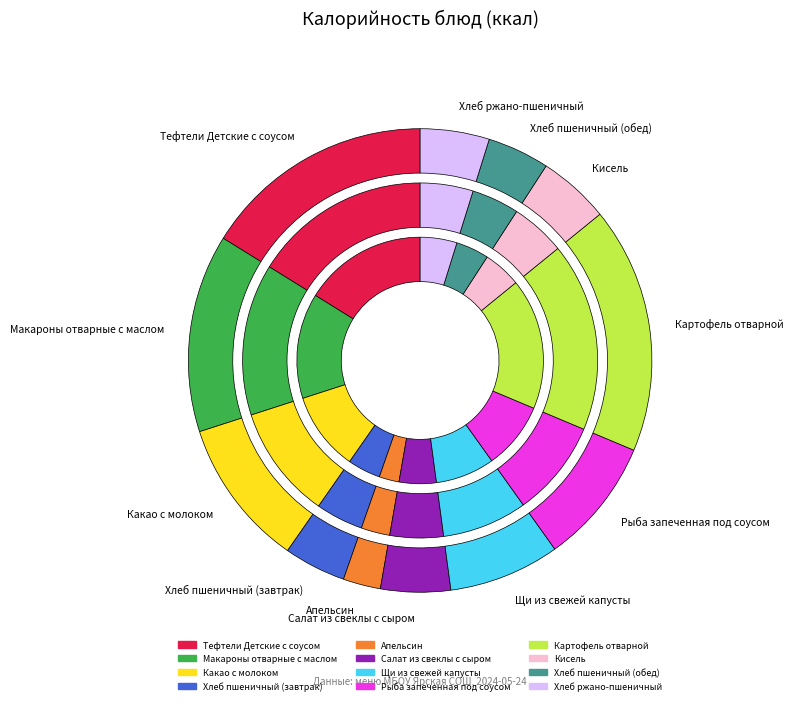

Count the number of slices in the pie.

12